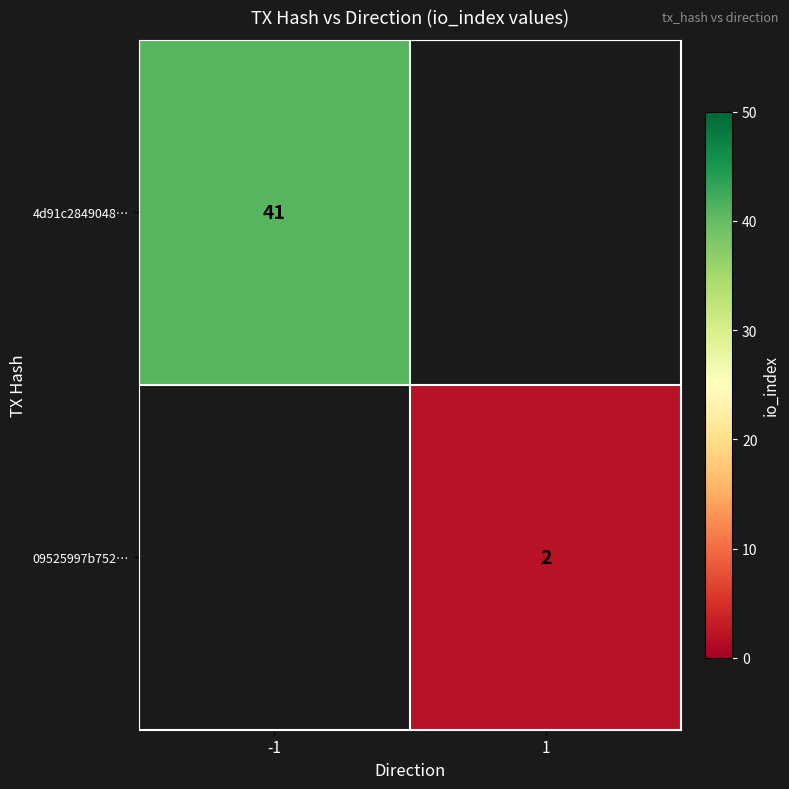

True or false: 4d91c2849048… has a value of 41 at -1.

True